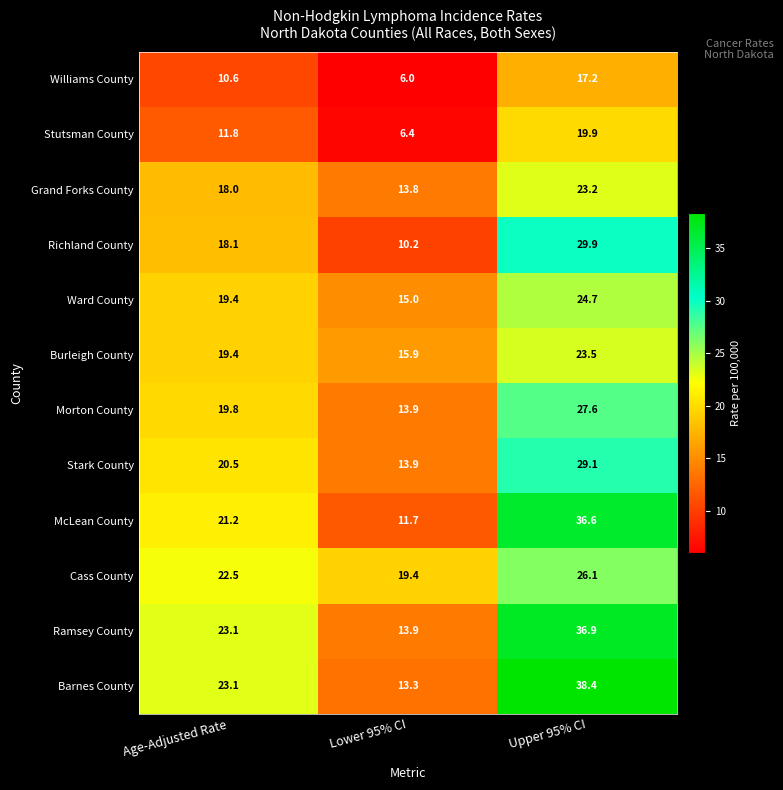

What is the total value across all series at Lower 95% CI?

153.4